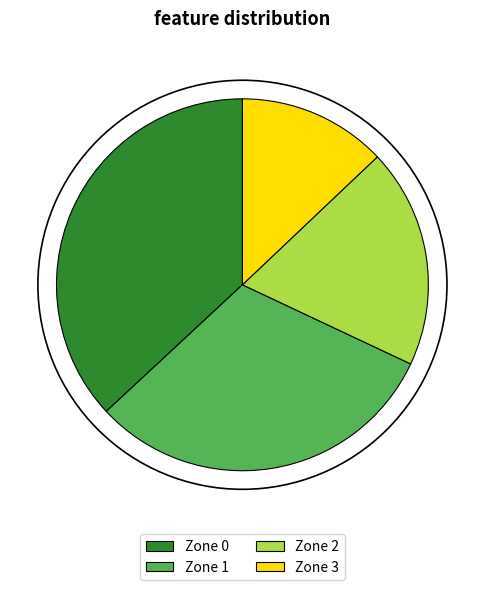

What is the ratio of the value at Zone 0 to the value at Zone 3?

2.9